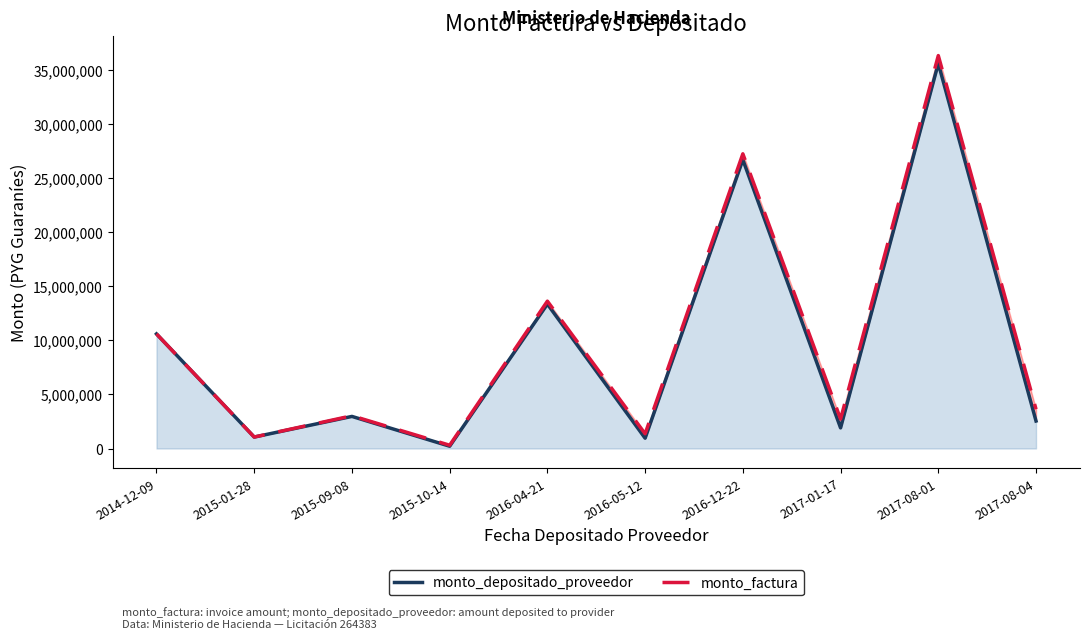

How many series are shown in this chart?

2